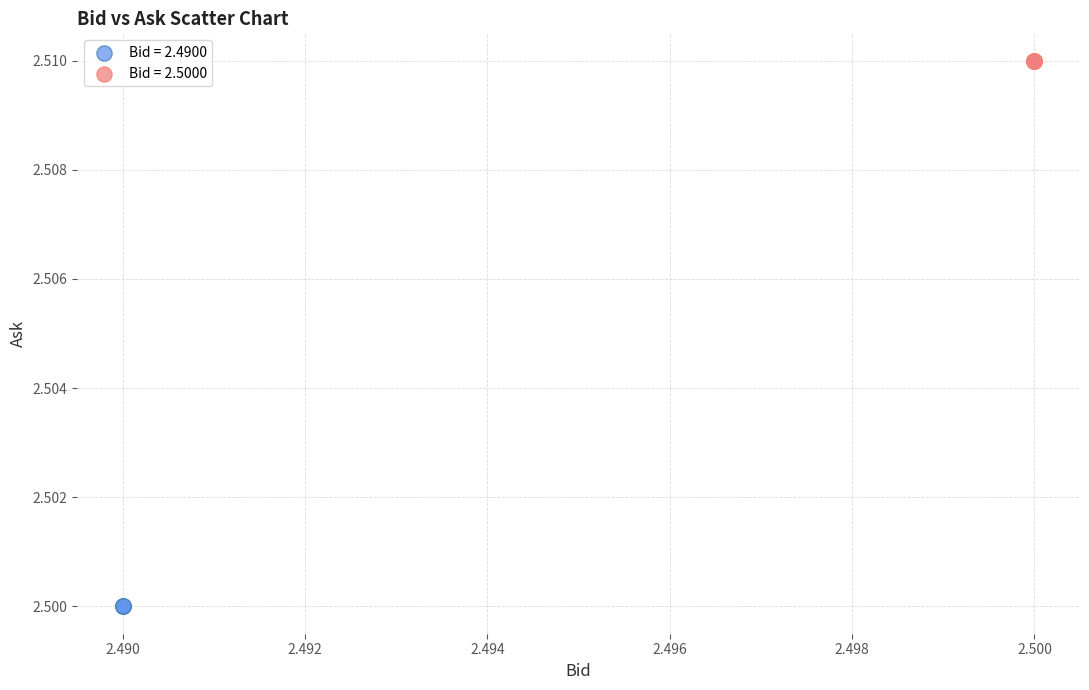

Which series reaches the minimum Y coordinate?

Bid = 2.4900